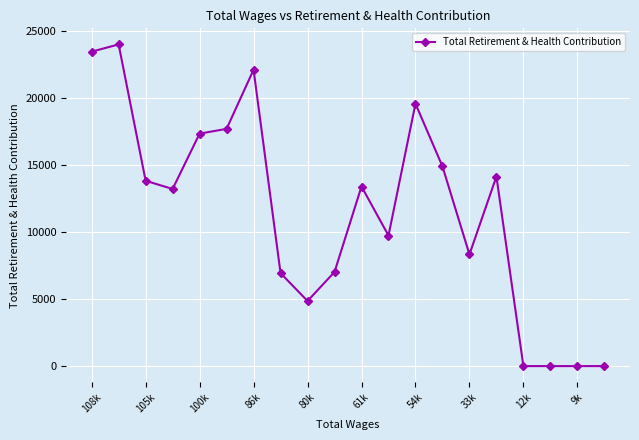

True or false: the data has more than 2 interior local peaks.

True